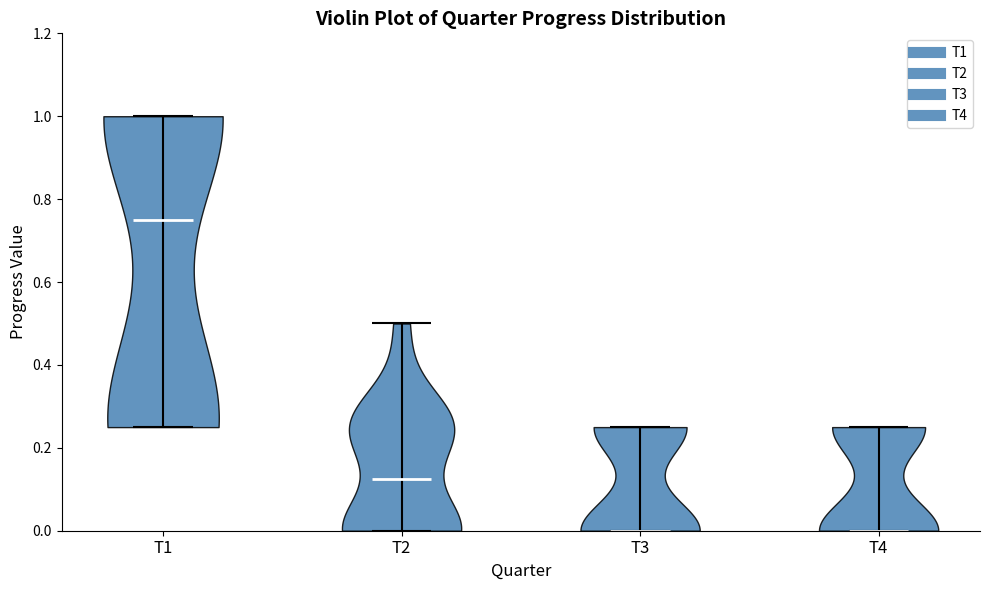

Reading left to right, read every violin against the y-axis: where its median line is, and the lowest and highest points it reaches. The values are not printed on the chart, so give them approximately, as read against the axis.

T1: median line 0.76, lowest point 0.26, highest point 1.00
T2: median line 0.12, lowest point 0.00, highest point 0.50
T3: median line 0.00, lowest point 0.00, highest point 0.26
T4: median line 0.00, lowest point 0.00, highest point 0.26